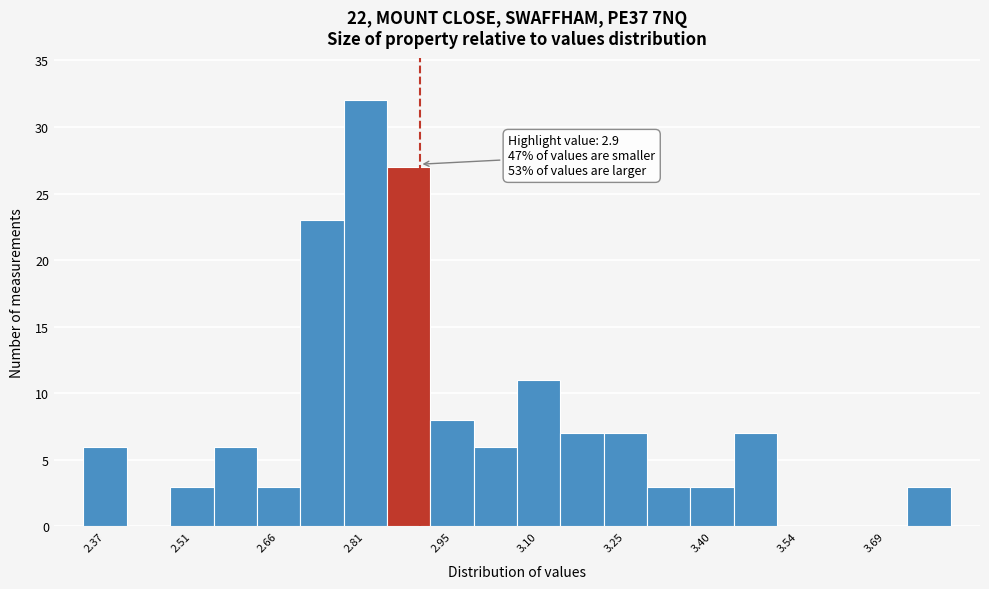

Around what value on the x-axis is the tallest bar? Give the approximate position of its centre, as read against the axis.

2.80